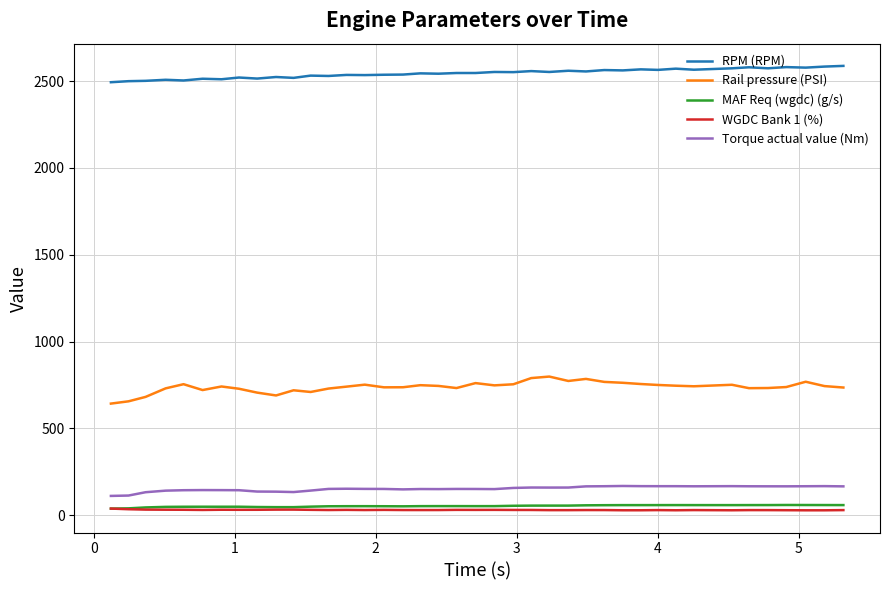

What is the lowest value of the Torque actual value (Nm) series?

111.6